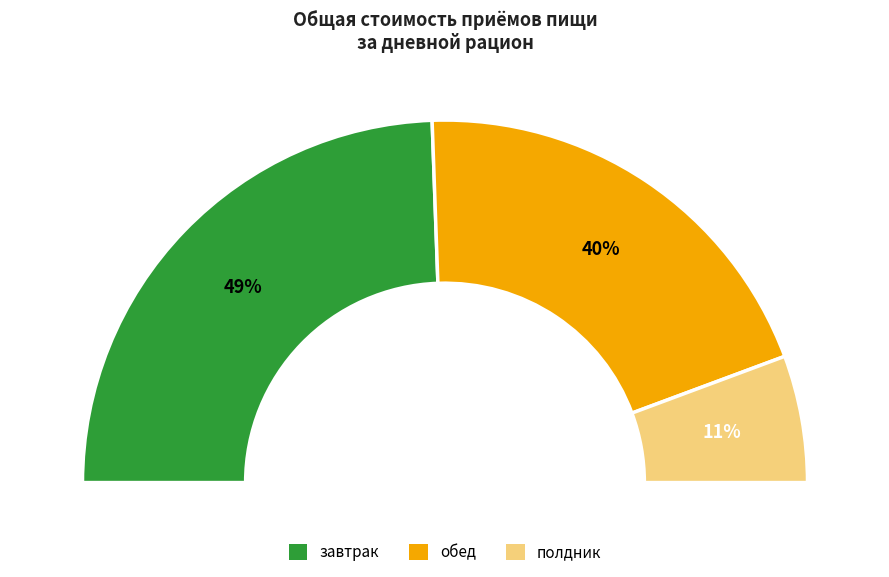

Do завтрак and полдник together represent more than half of the pie?

Yes